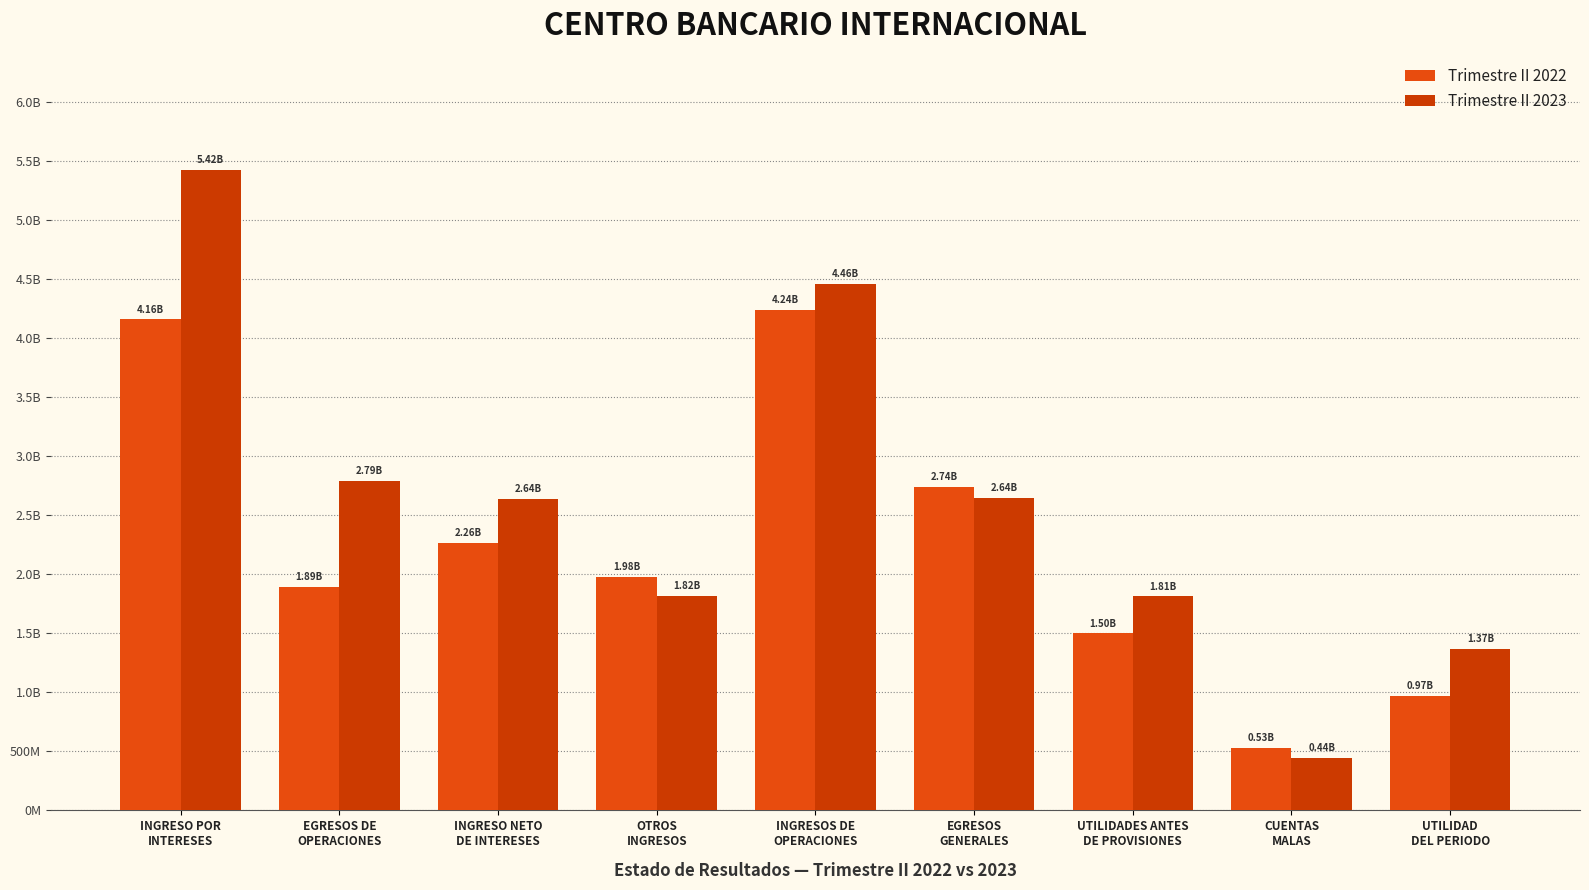

Which category has the lowest value in the Trimestre II 2023 series?

CUENTAS
MALAS